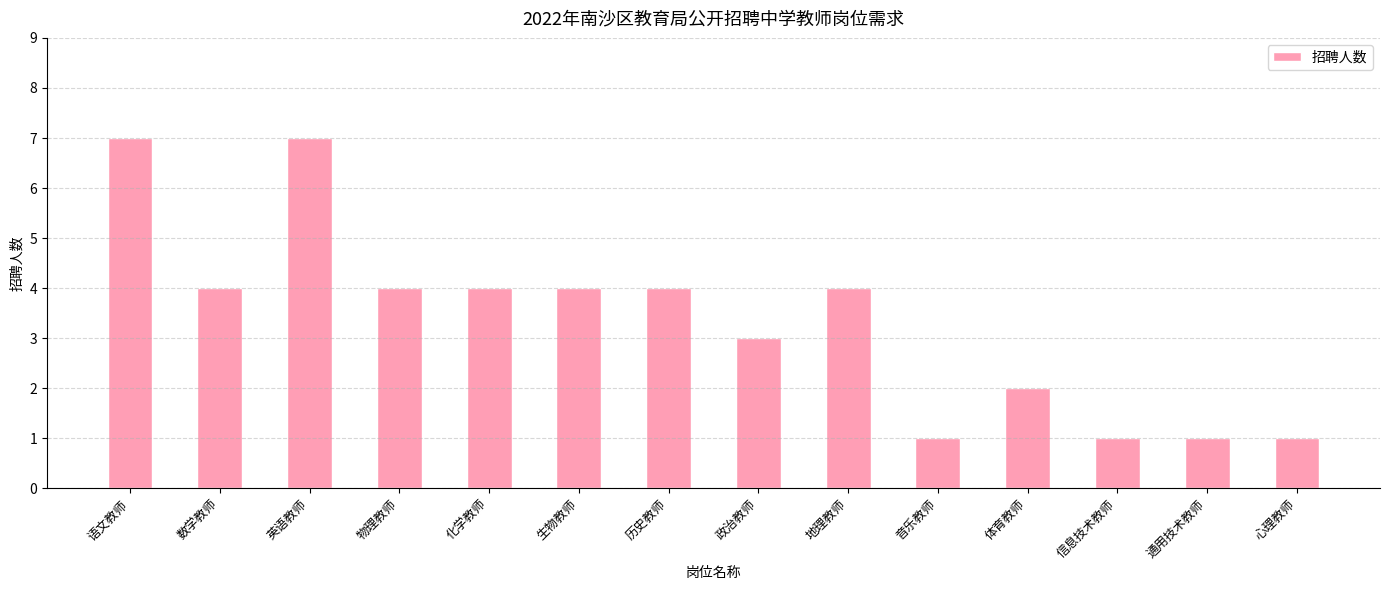

What is the average value?

3